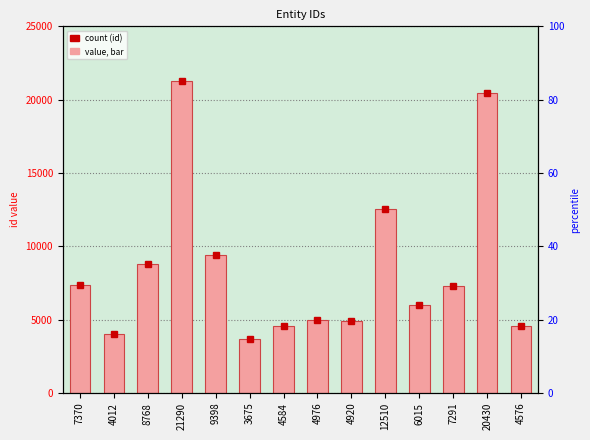

What is the sum of all values?

119815